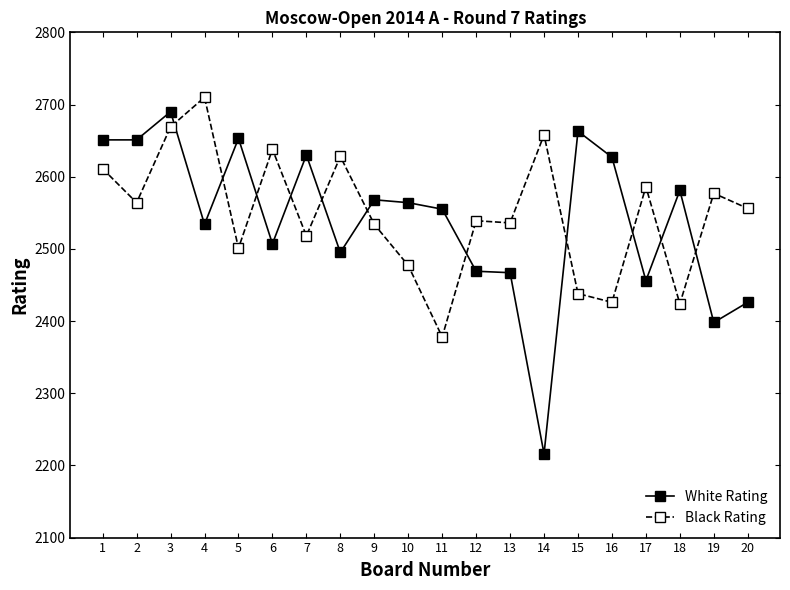

The Black Rating series shows 1583 at 1. True or false?

False